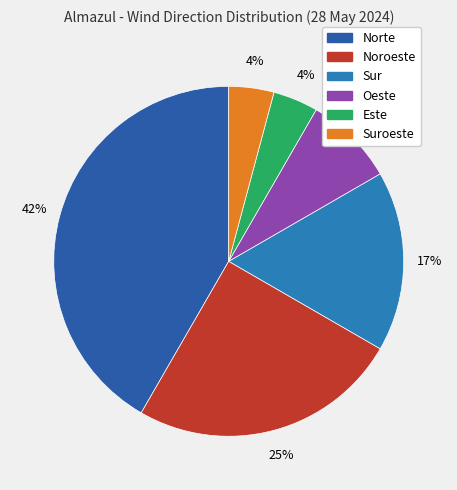

Is the sum of Norte and Noroeste greater than half?

Yes